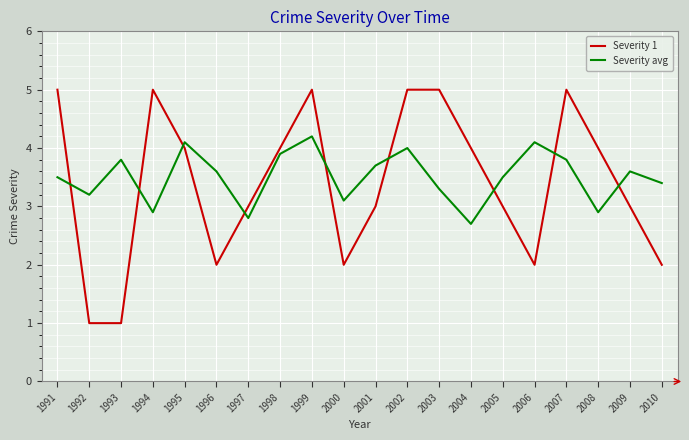

Count the Severity 1 values in the range 2 to 5.

18